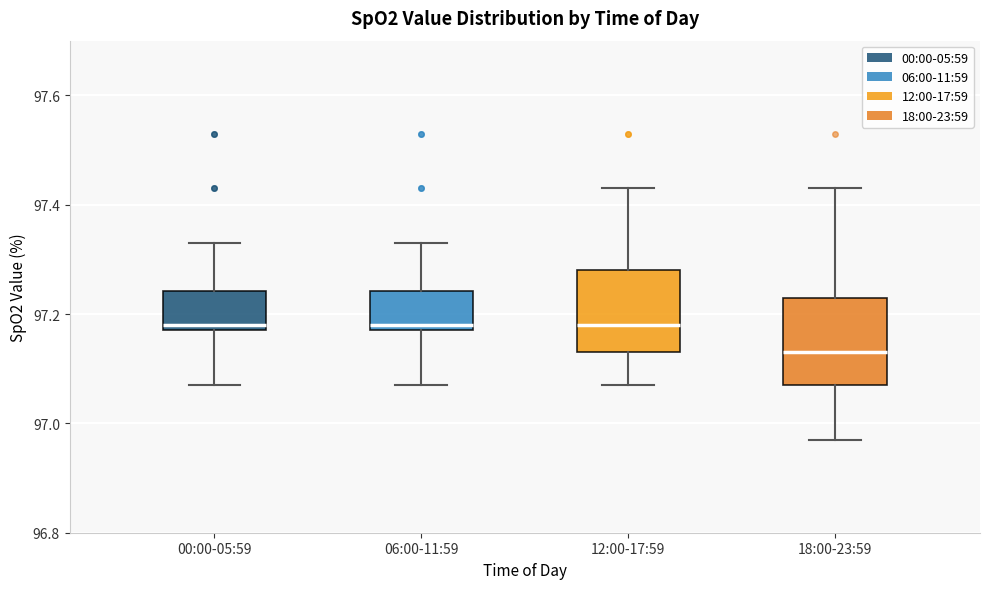

Reading left to right, read every box against the y-axis: the position of its median line, the range the box covers, and the ends of its whiskers. The values are not printed on the chart, so give them approximately, as read against the axis.

00:00-05:59: median 97.18 (just above the box's lower edge), box 97.18 to 97.24, whiskers 97.08 to 97.34
06:00-11:59: median 97.18 (just above the box's lower edge), box 97.18 to 97.24, whiskers 97.08 to 97.34
12:00-17:59: median 97.18, box 97.14 to 97.28, whiskers 97.08 to 97.44
18:00-23:59: median 97.14, box 97.08 to 97.24, whiskers 96.98 to 97.44